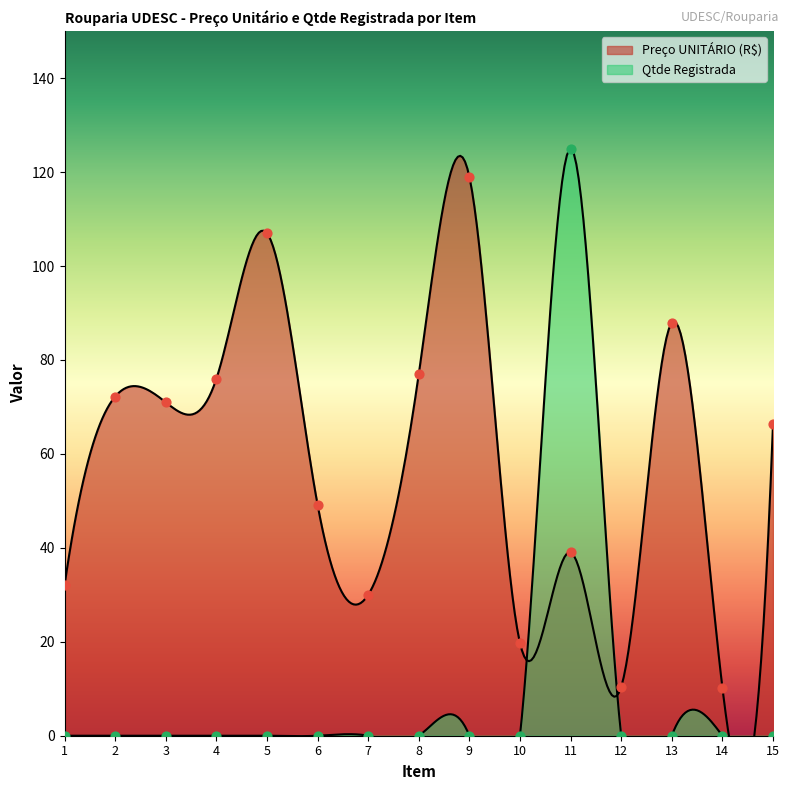

At how many categories does at least one series exceed 29?

12